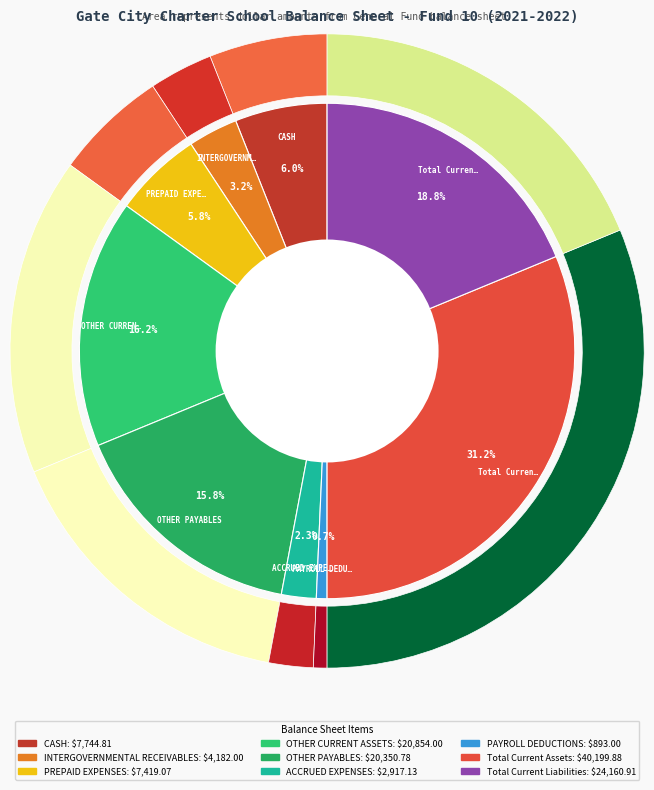

Rank the categories by value from lowest to highest.

PAYROLL DEDUCTIONS, ACCRUED EXPENSES, INTERGOVERNMENTAL RECEIVABLES, PREPAID EXPENSES, CASH, OTHER PAYABLES, OTHER CURRENT ASSETS, Total Current Liabilities, Total Current Assets